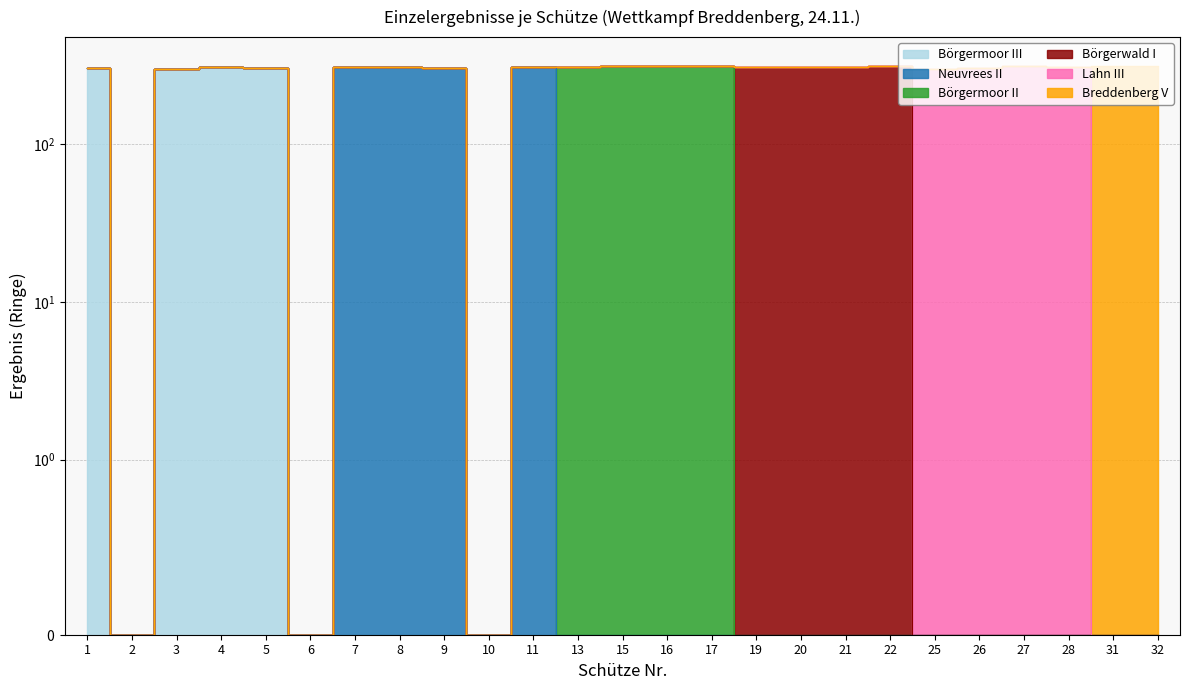

What are all the series names shown in the legend?

Börgermoor III, Neuvrees II, Börgermoor II, Börgerwald I, Lahn III, Breddenberg V